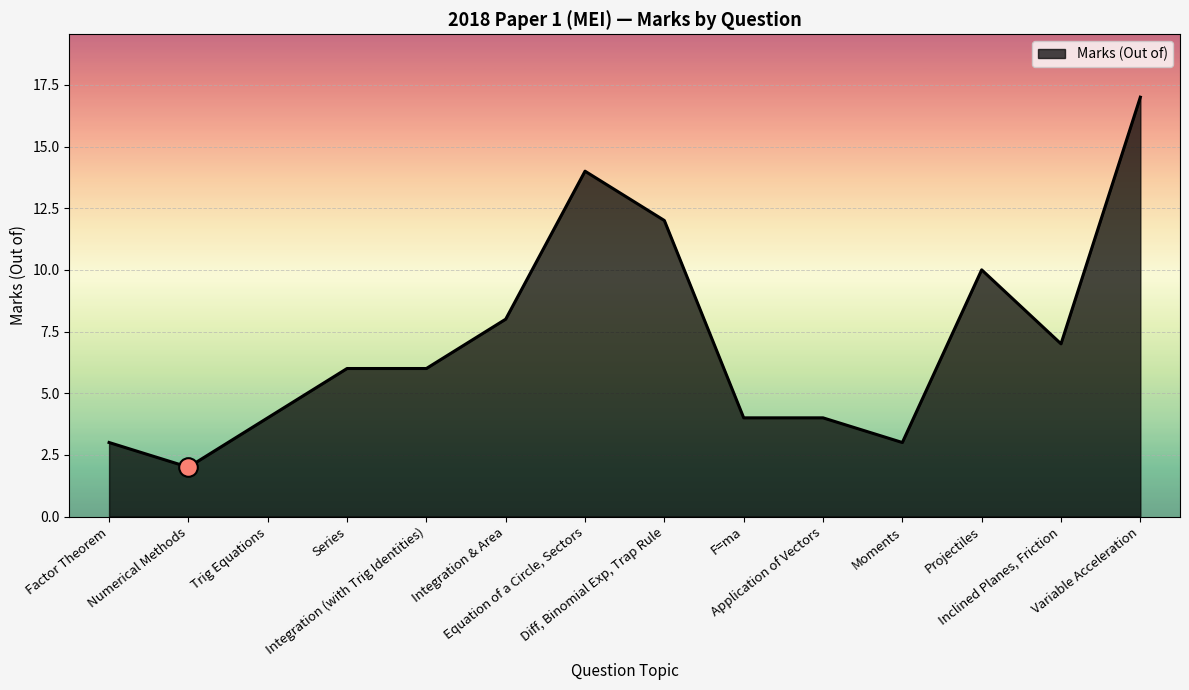

What is the change in value from Factor Theorem to Variable Acceleration?

+14